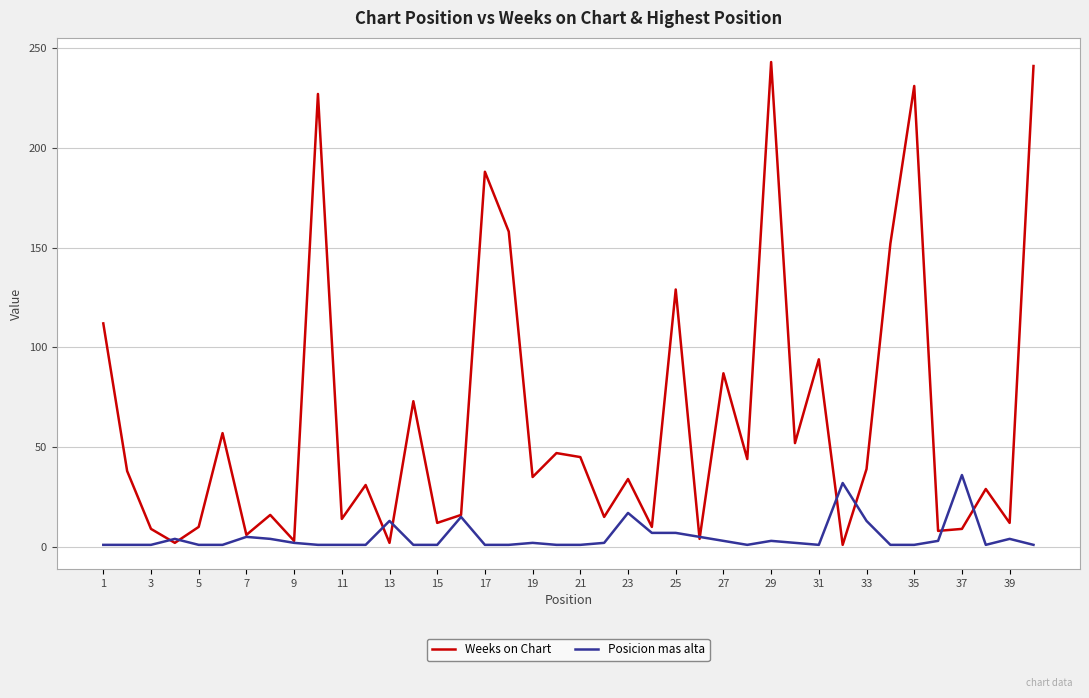

Which series has the largest total across all categories?

Weeks on Chart